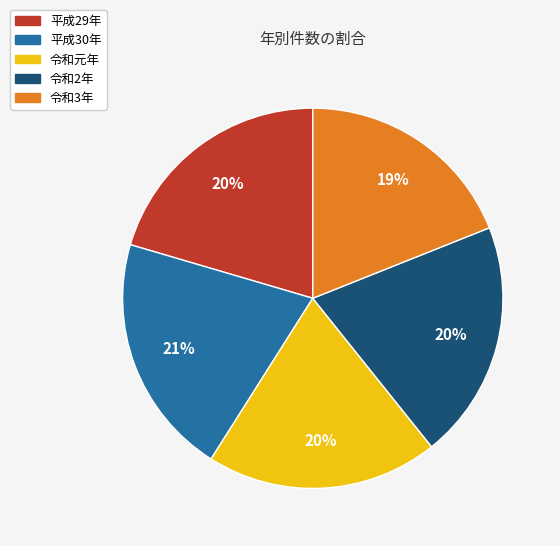

Does any single category account for the majority?

No